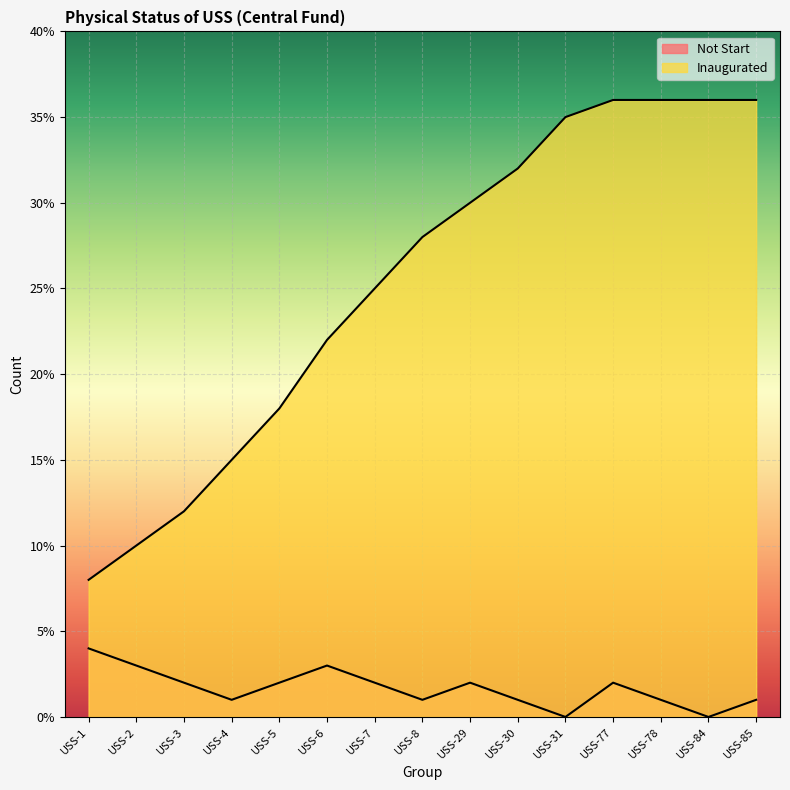

Is it true that Inaugurated equals 30 at USS-29?

True